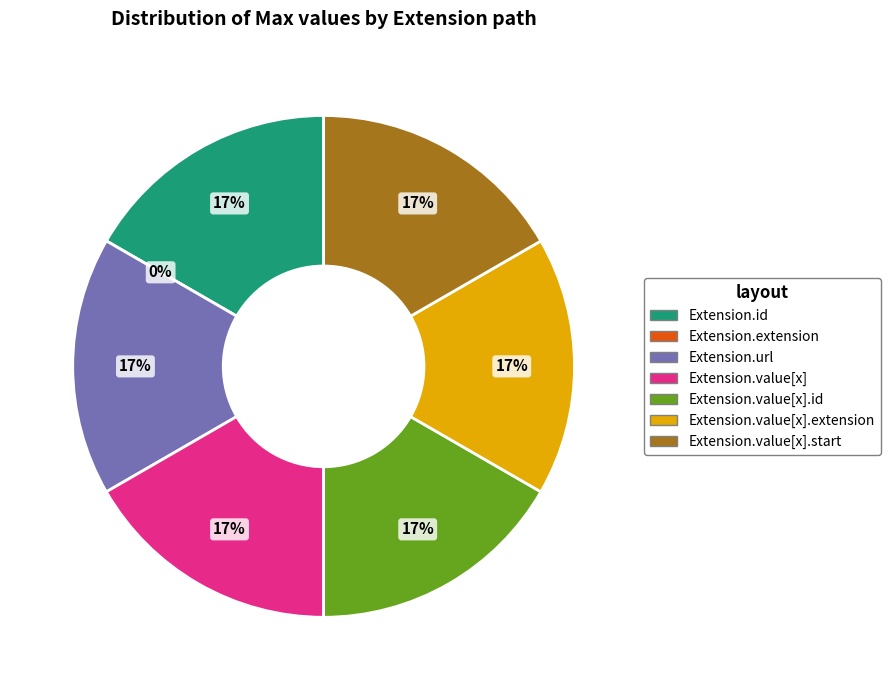

Count the number of slices in the pie.

7